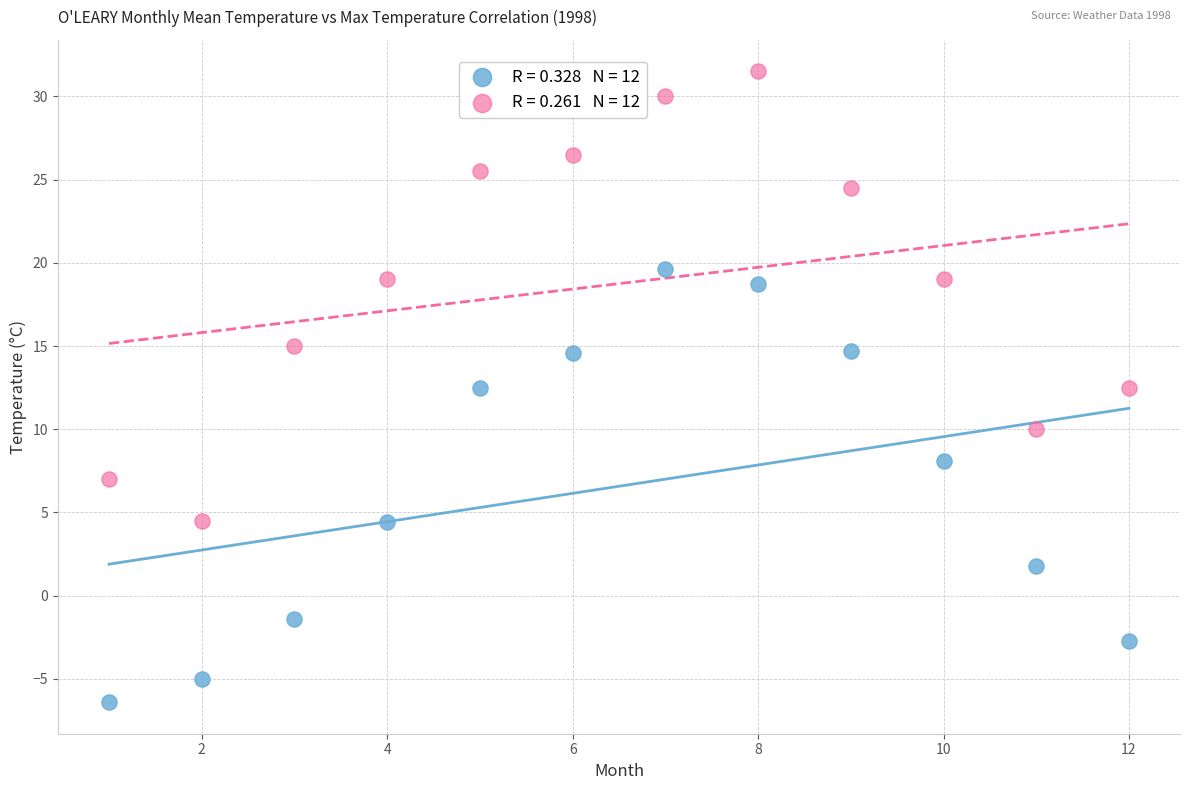

Across all data points, what is the range of X values (max minus min)?

11.0